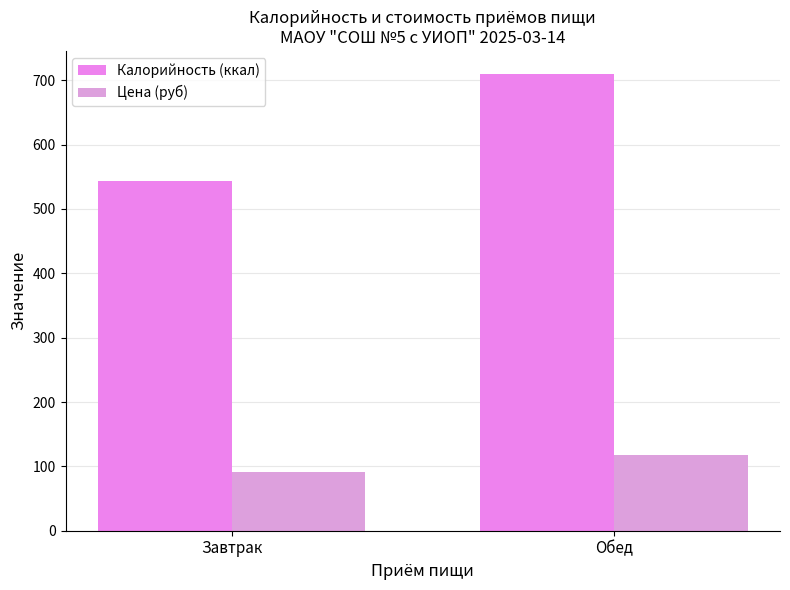

What is the difference between the Калорийность (ккал) values at Обед and Завтрак?

167